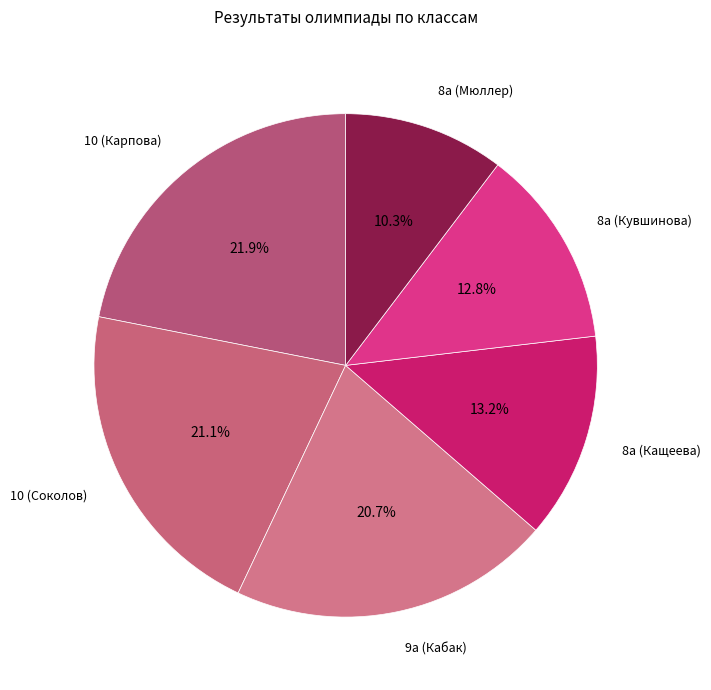

Approximately how many times larger is the value at 9а (Кабак) compared to 10 (Соколов)?

1.0